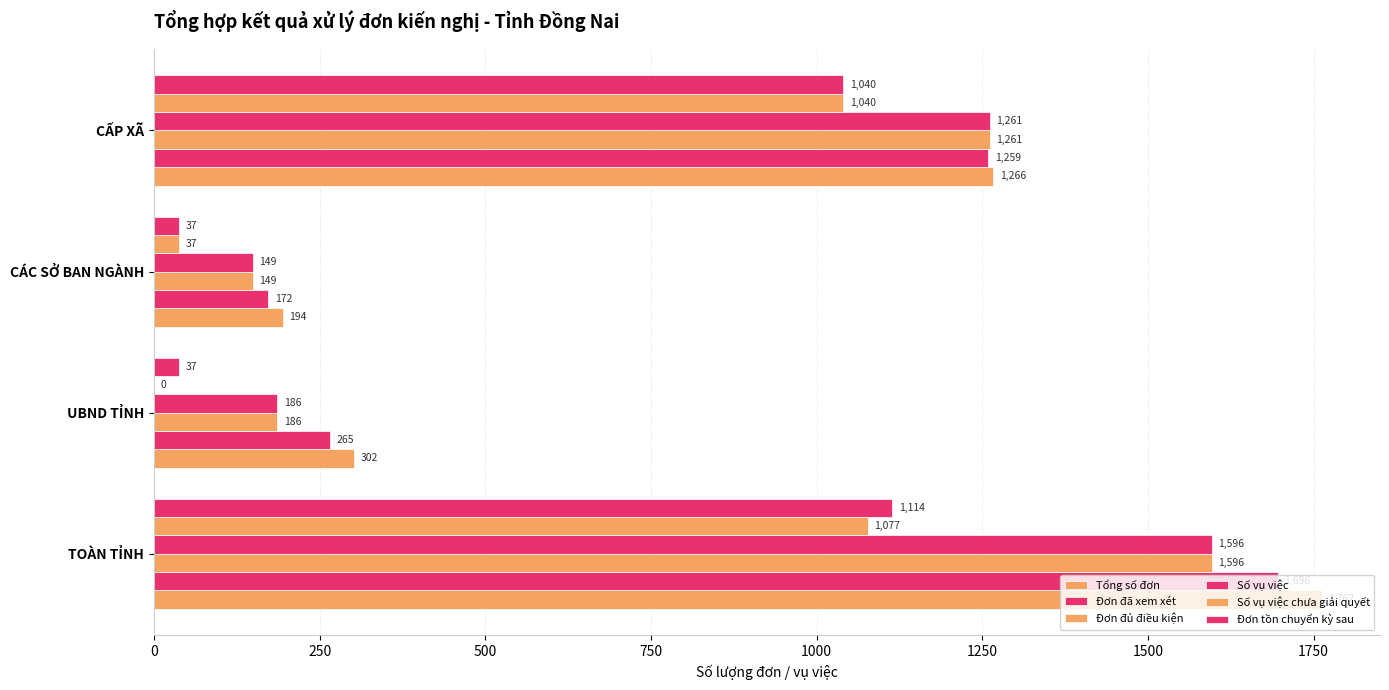

How many distinct data groups are displayed?

6